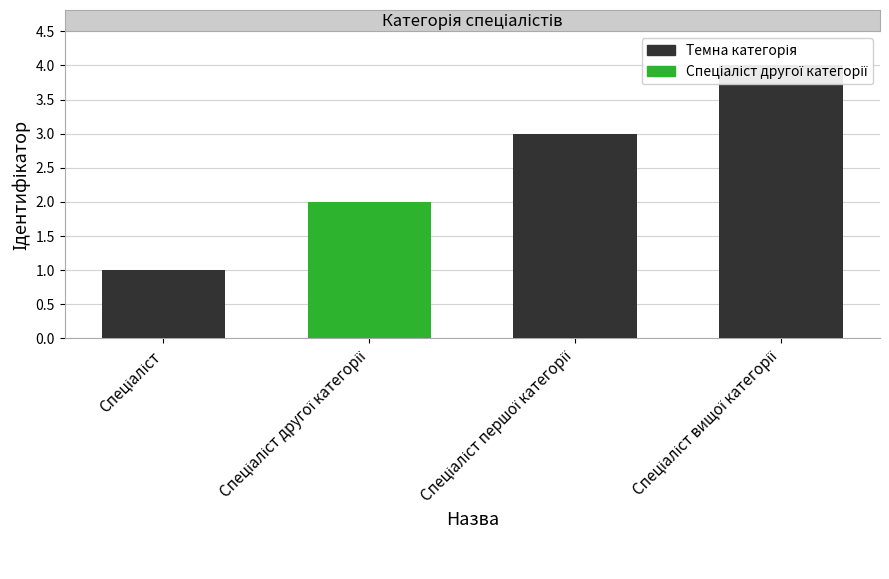

What is the label of the 1st bar from the left?

Спеціаліст